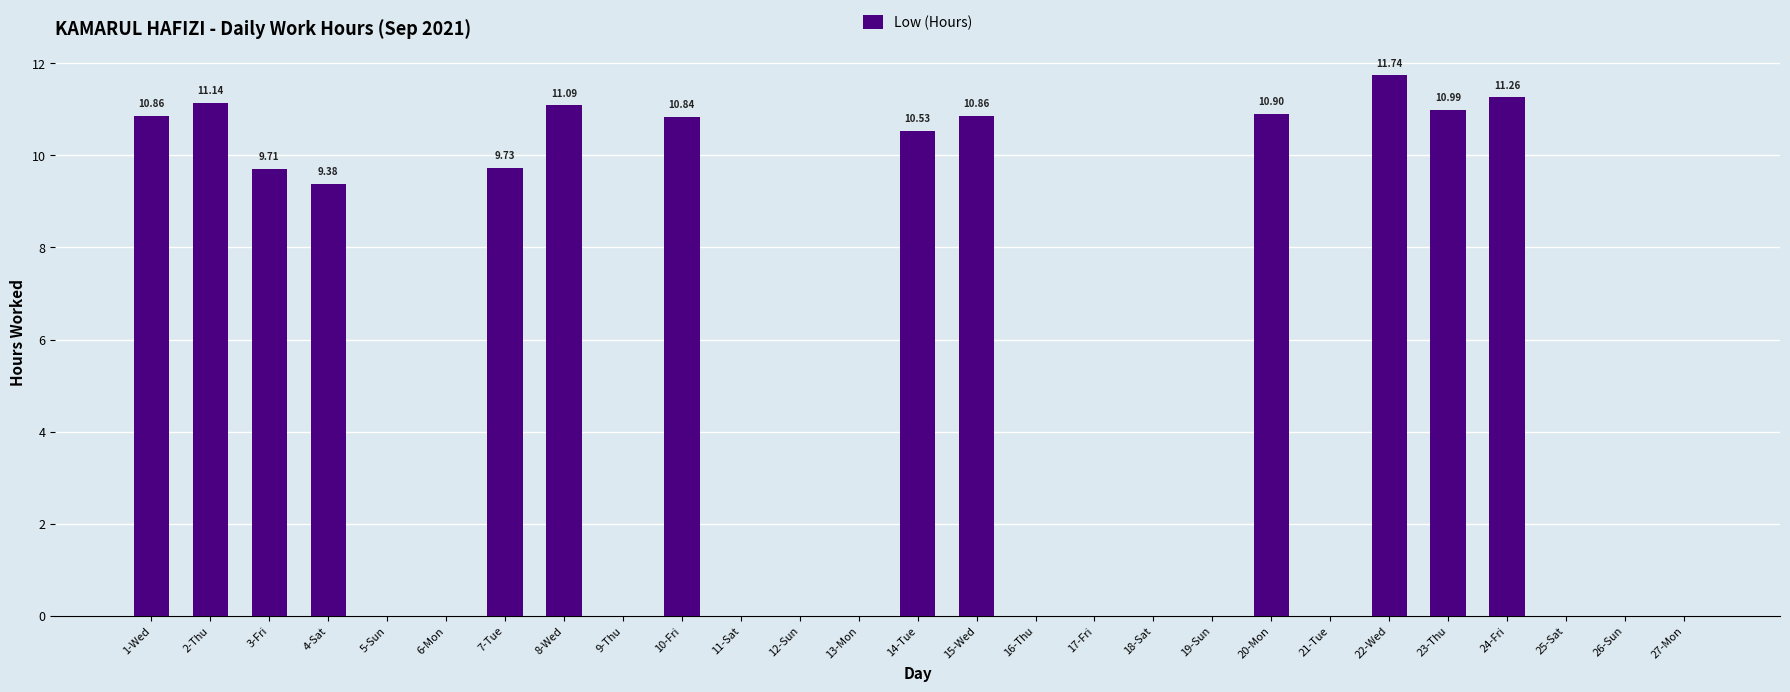

Which has a higher value, 27-Mon or 22-Wed?

22-Wed